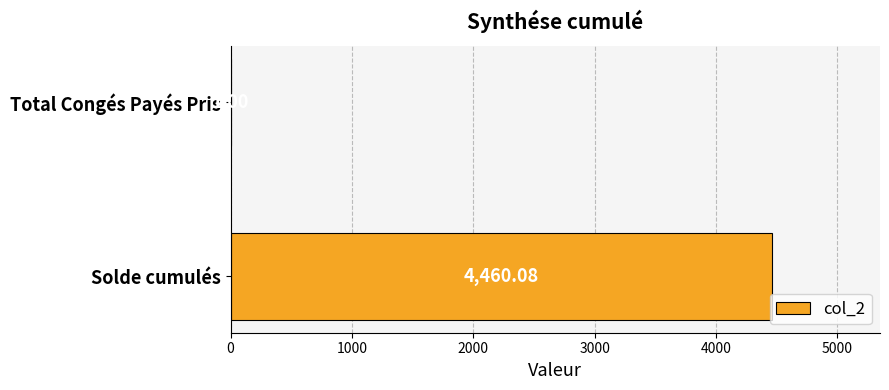

Which category has the highest value across all series?

Solde cumulés